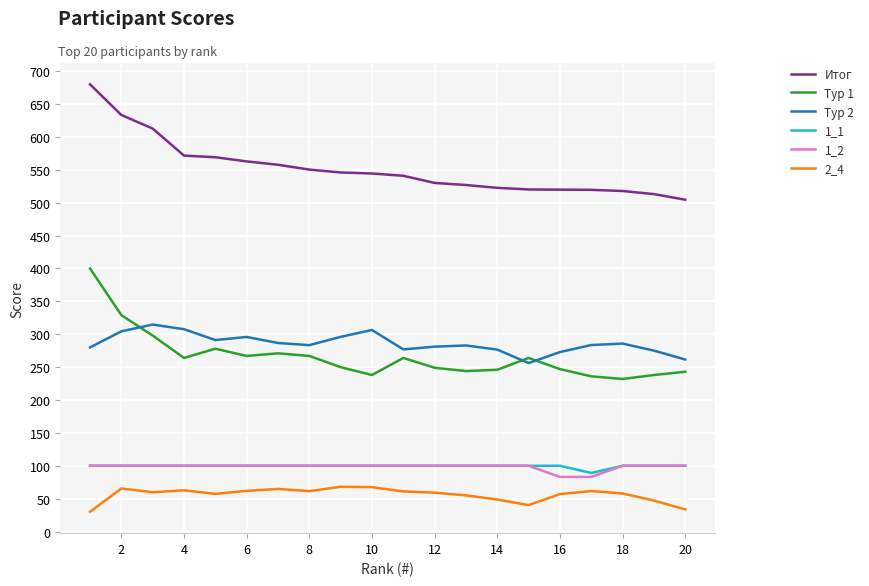

Which series has the largest total across all categories?

Итог